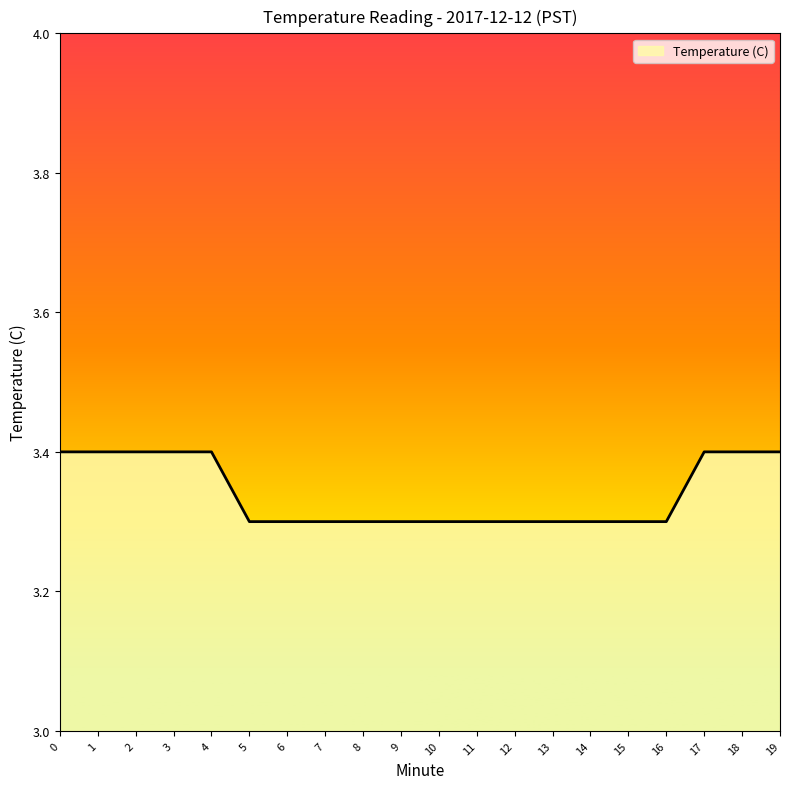

What is the sum of all values?

66.8